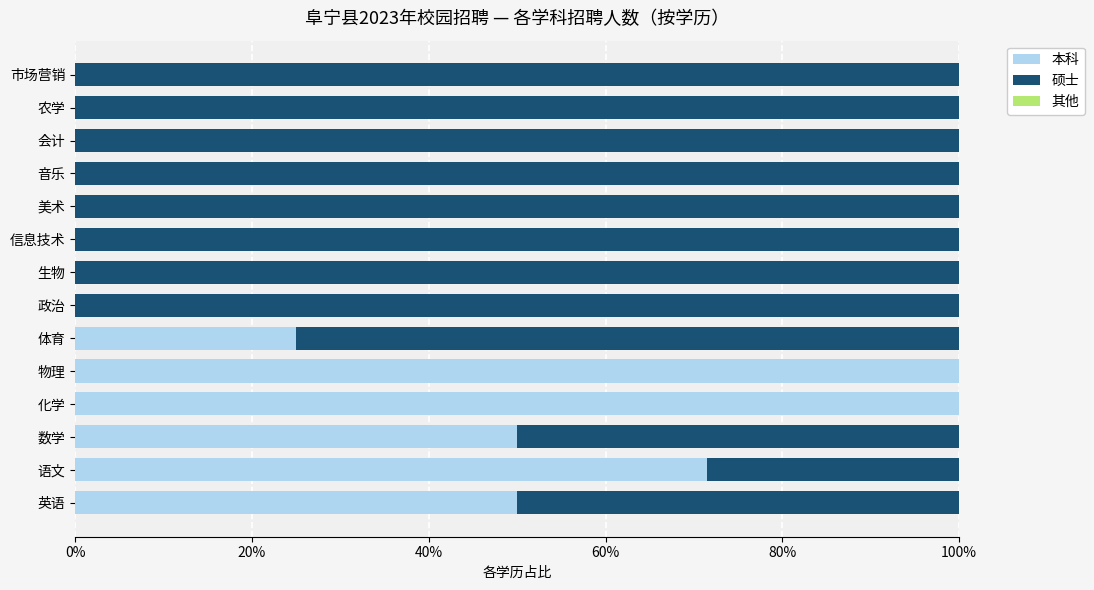

True or false: 本科 has a value of 50.0 at 数学.

True